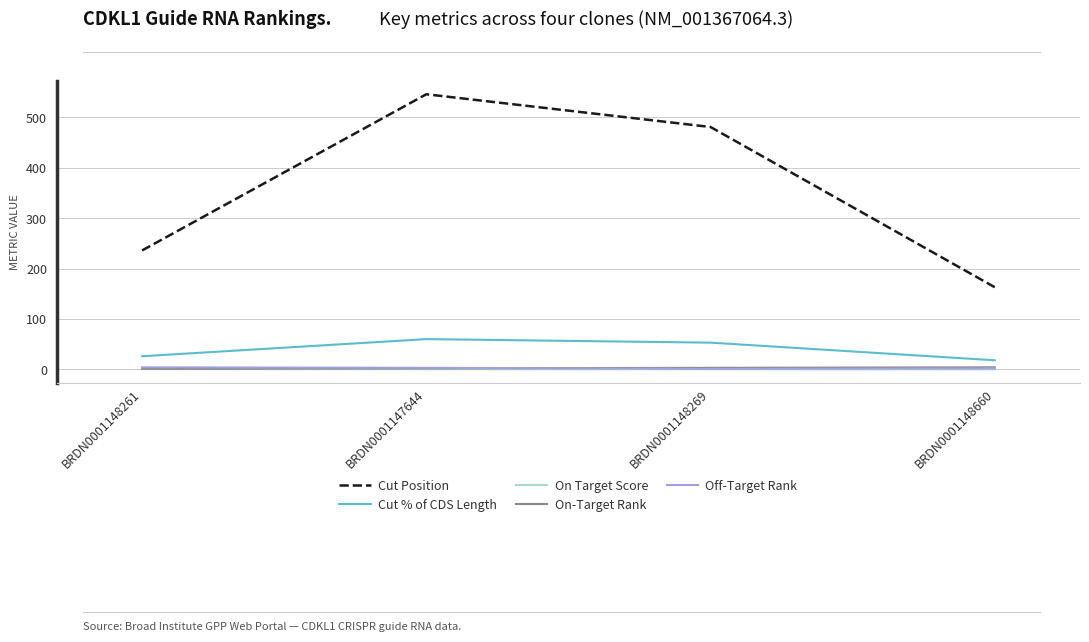

Is the value of Off-Target Rank at BRDN0001148660 greater than the value of Cut Position at BRDN0001148269?

No